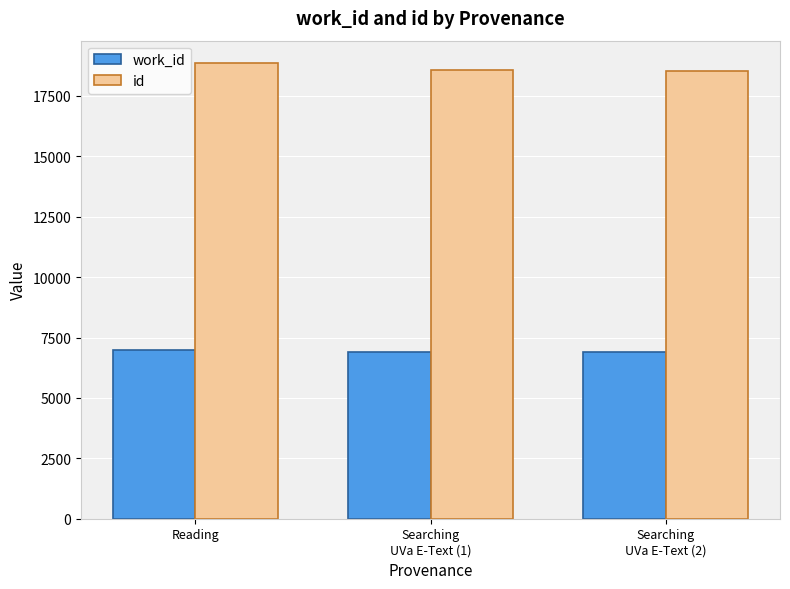

Is the value of work_id at Reading greater than the value of id at Reading?

No